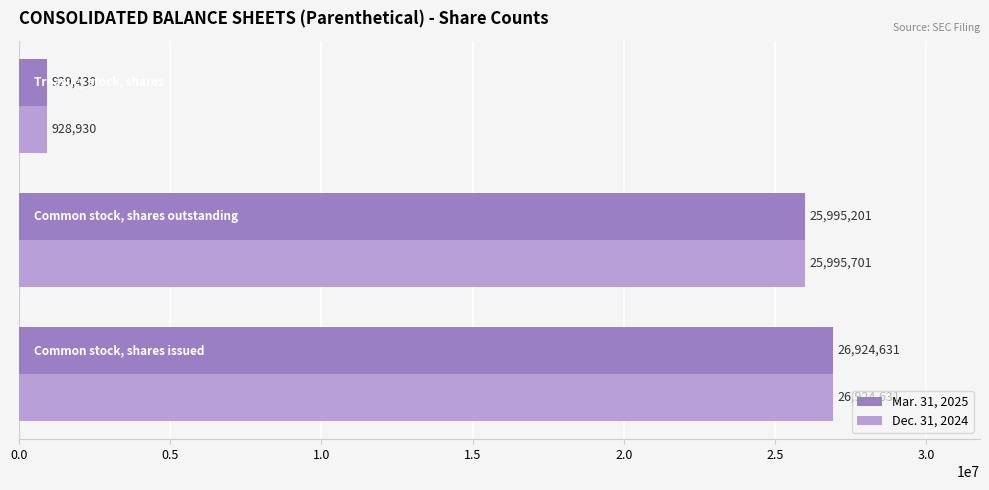

Which series has the widest spread of values?

Dec. 31, 2024